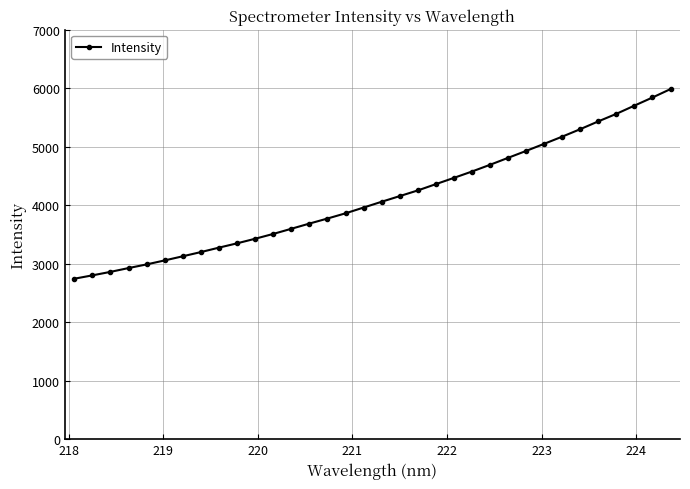

What is the value of the 32nd point from the left?

5702.7